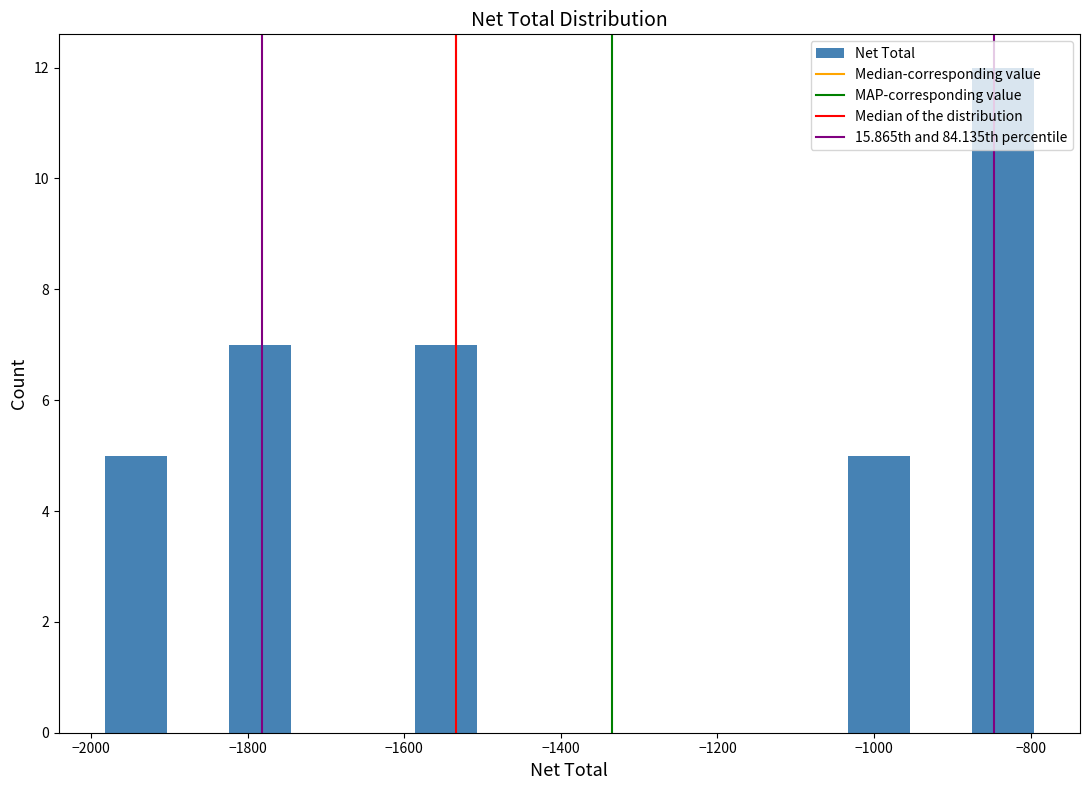

Around what value on the x-axis is the tallest bar? Give the approximate position of its centre, as read against the axis.

-840